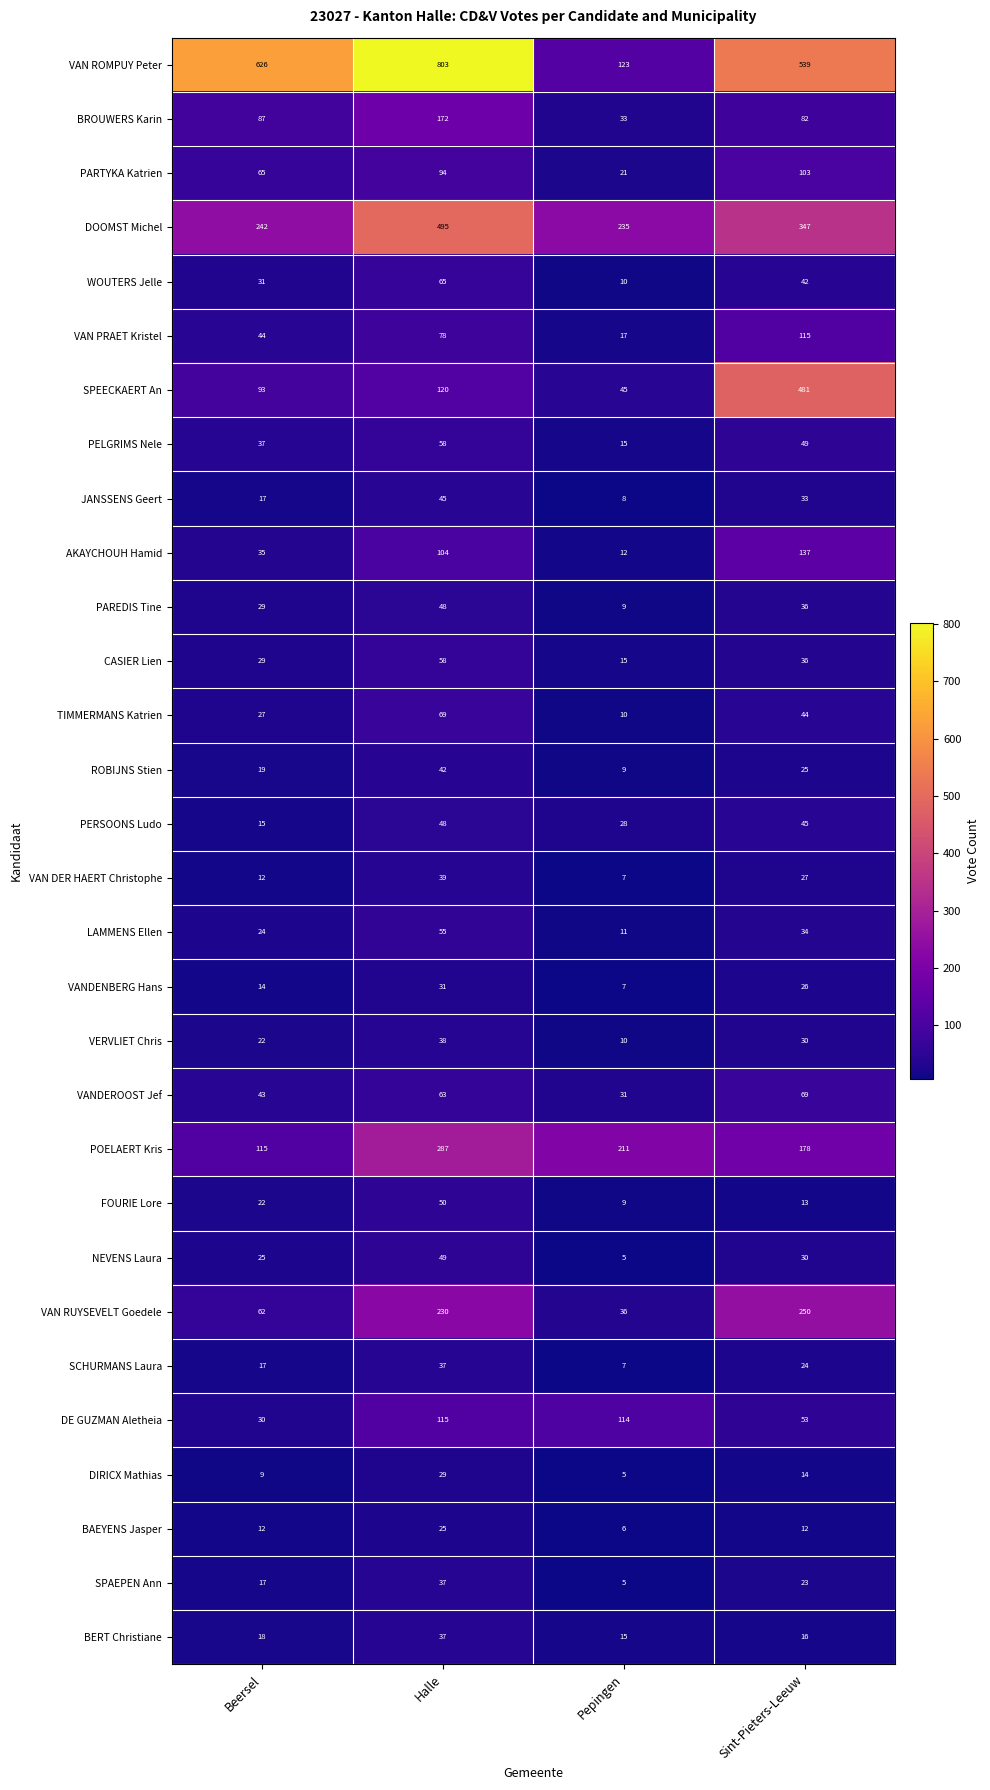

What is the spread (max minus min) of values at Halle?

778